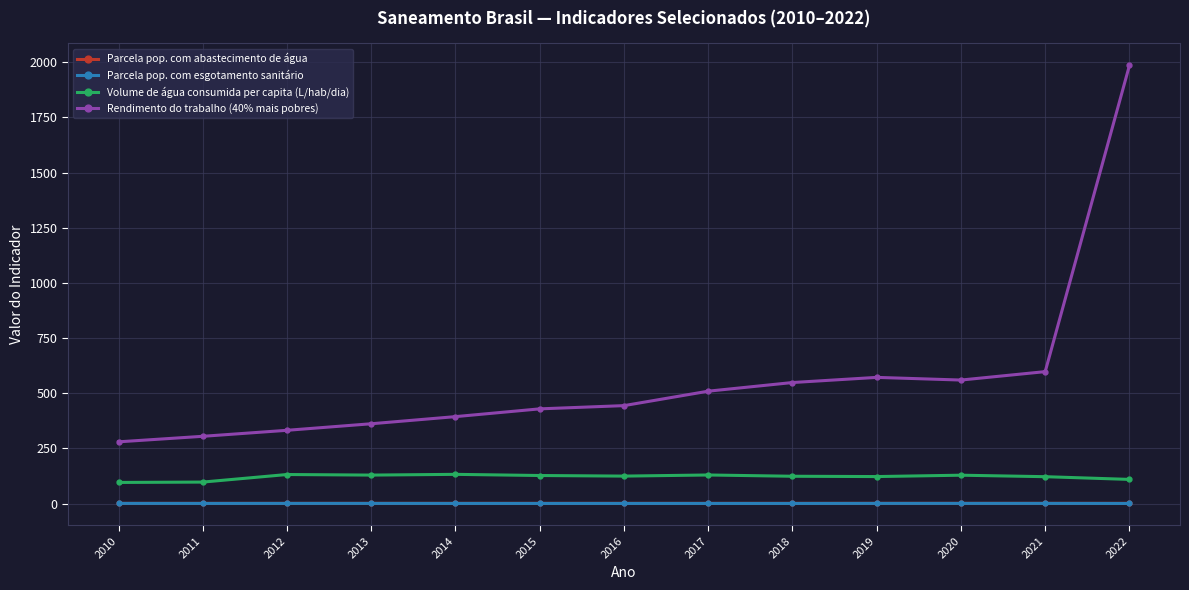

True or false: Parcela pop. com abastecimento de água has more than 1 interior local peaks.

True